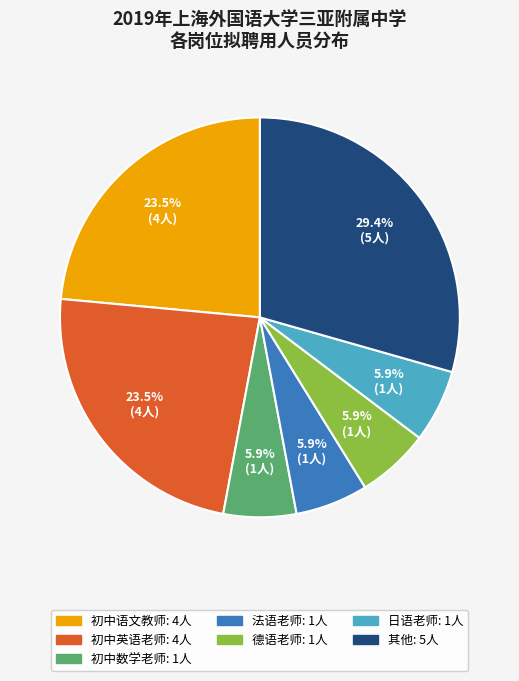

Does any single category account for the majority?

No